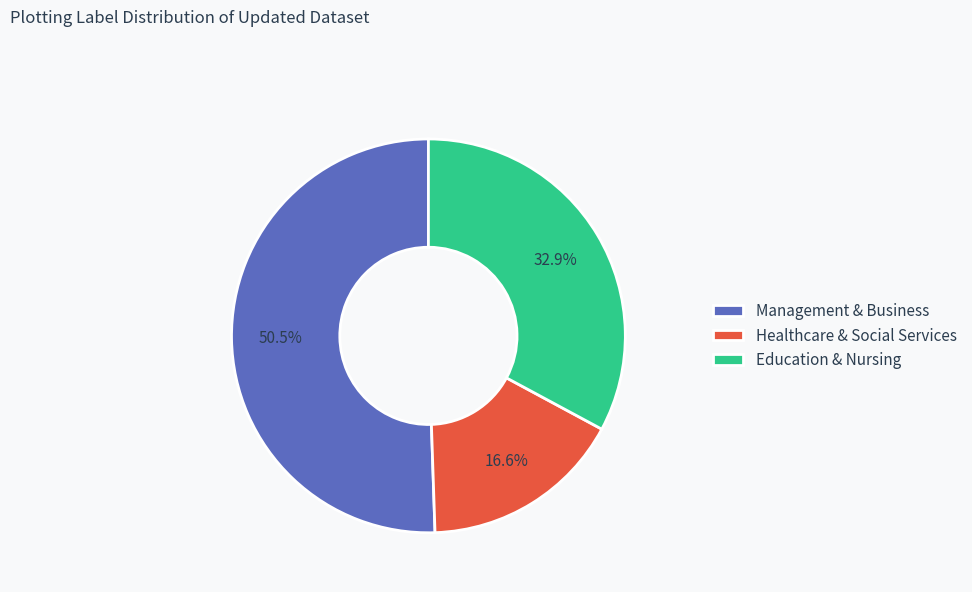

Rank the categories by value from lowest to highest.

Healthcare & Social Services, Education & Nursing, Management & Business